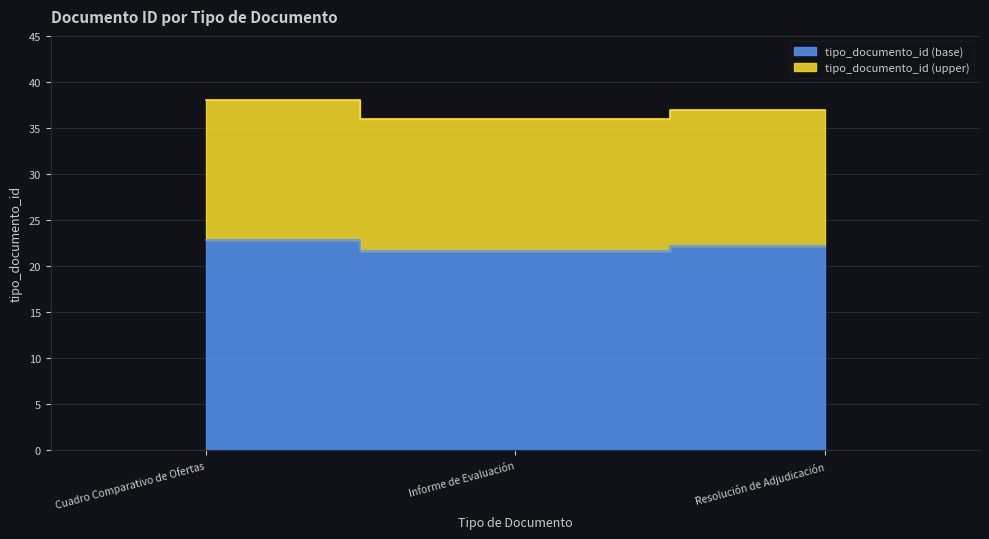

Which has a higher value, Resolución de Adjudicación or Cuadro Comparativo de Ofertas?

Cuadro Comparativo de Ofertas